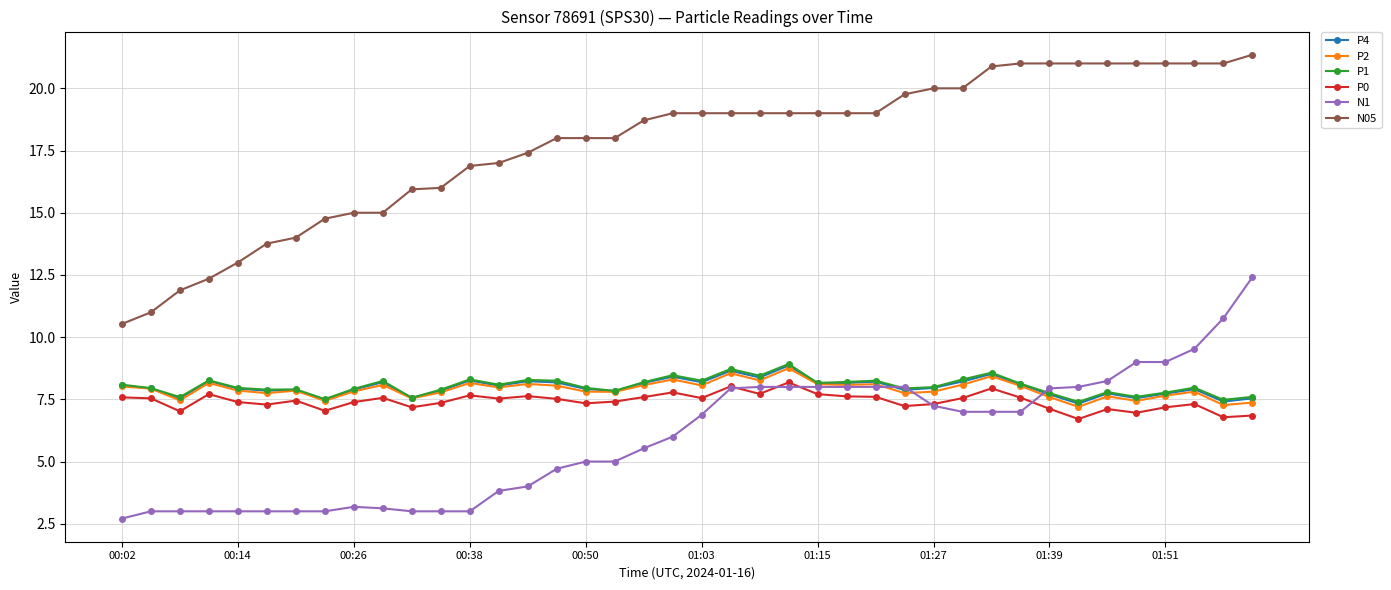

What is the lowest value of the P1 series?

7.4